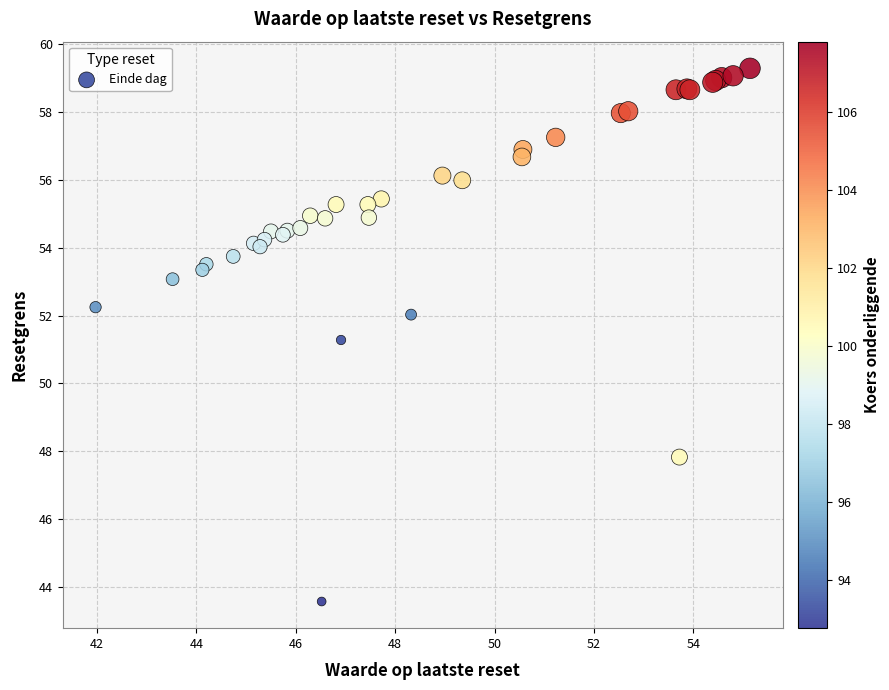

What Y value in the scatter plot is closest to 51?

51.3